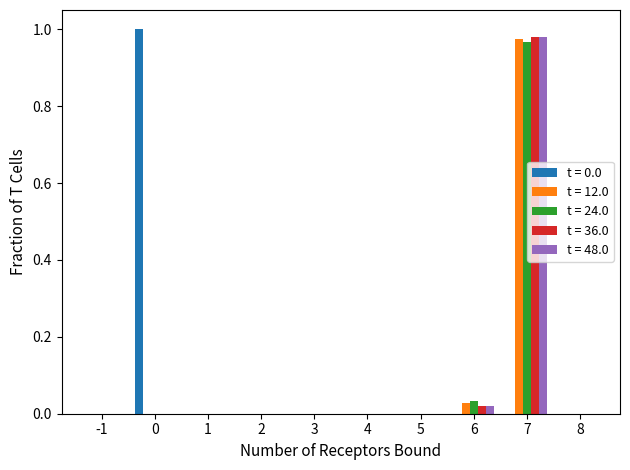

At which category is the sum across all series the highest?

7